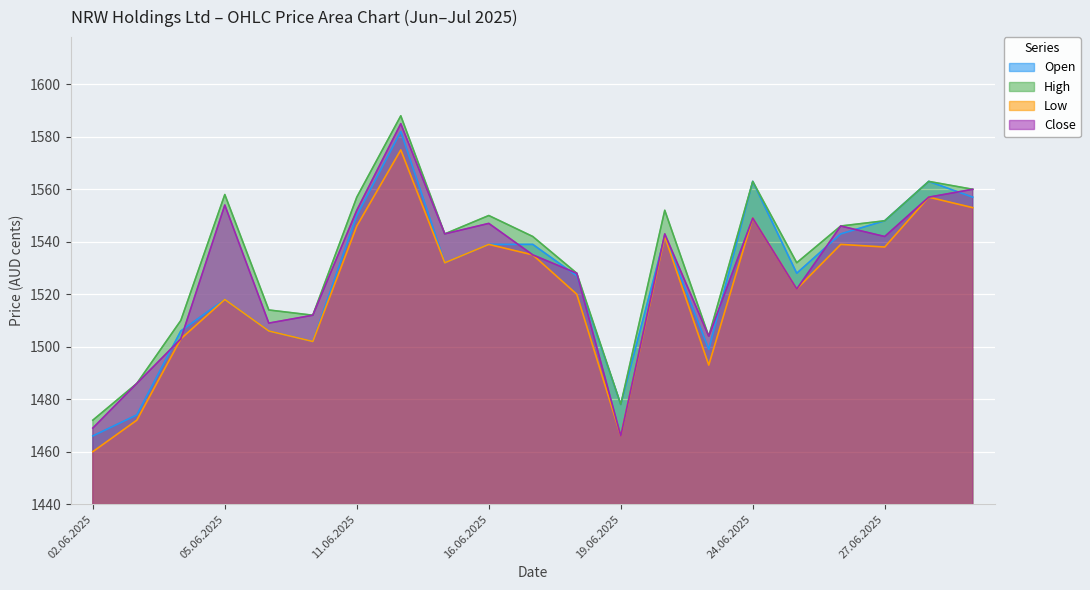

At which category does Close reach its first local peak?

05.06.2025